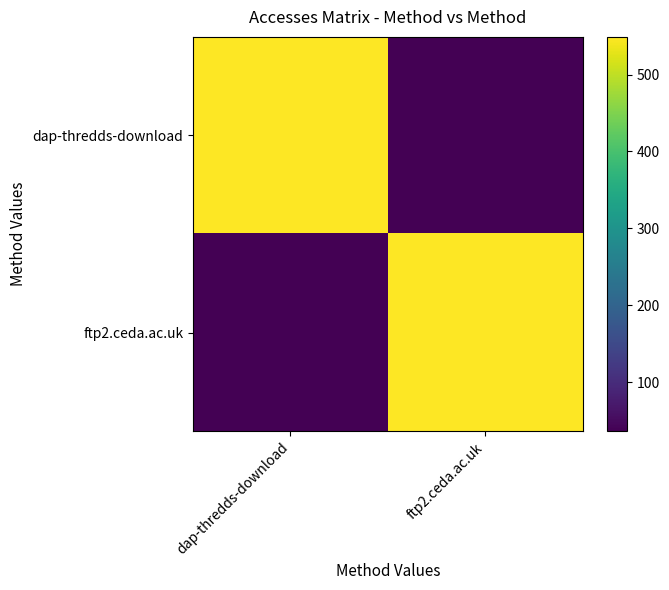

Rank the series at ftp2.ceda.ac.uk from highest to lowest value.

ftp2.ceda.ac.uk, dap-thredds-download